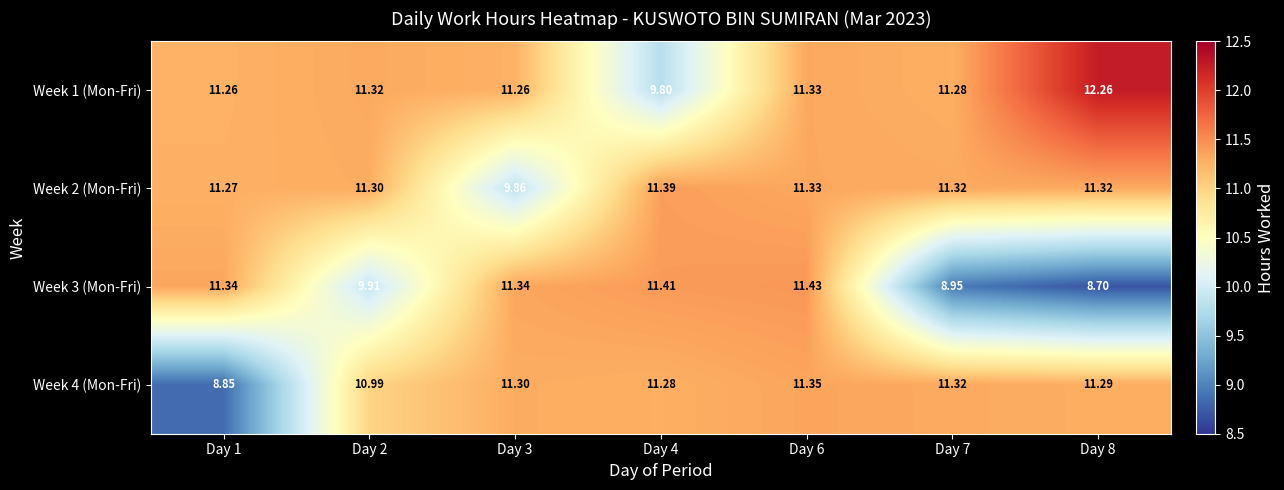

Is the value of Week 2 (Mon-Fri) at Day 7 greater than the value of Week 3 (Mon-Fri) at Day 2?

Yes